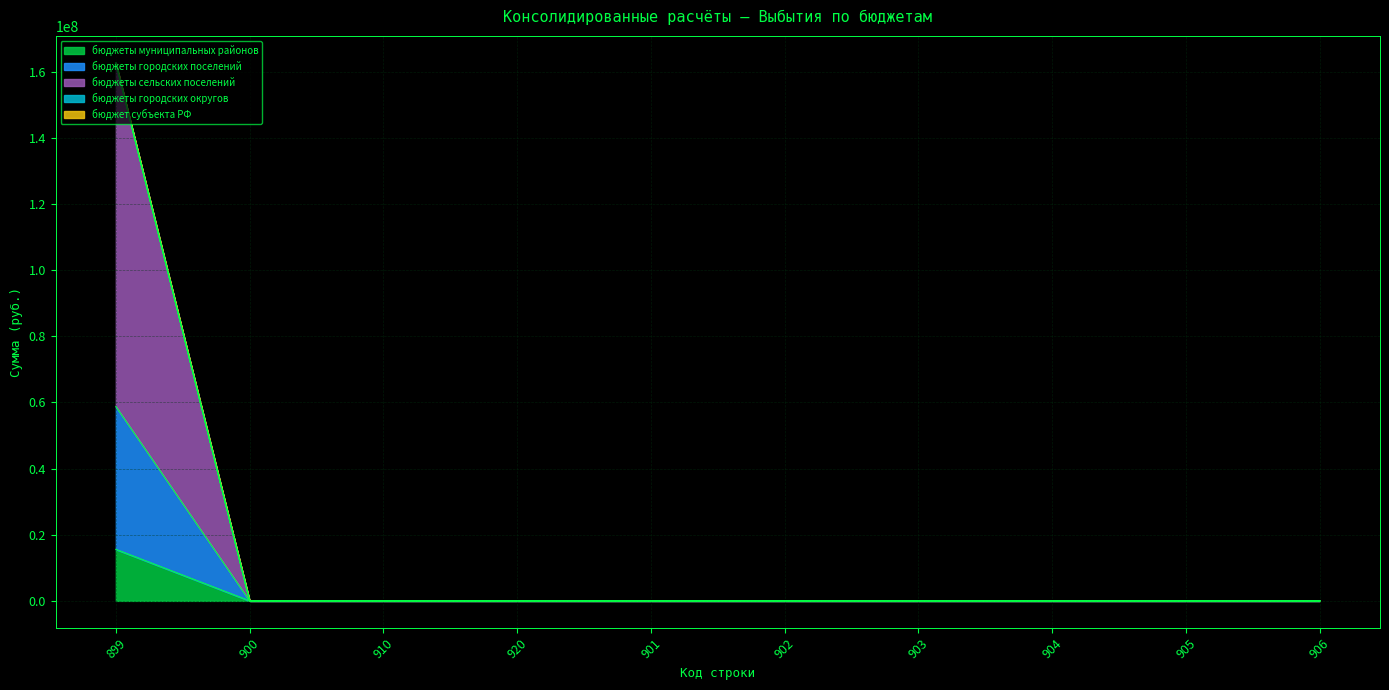

What is the label of the 2nd point from the right?

905